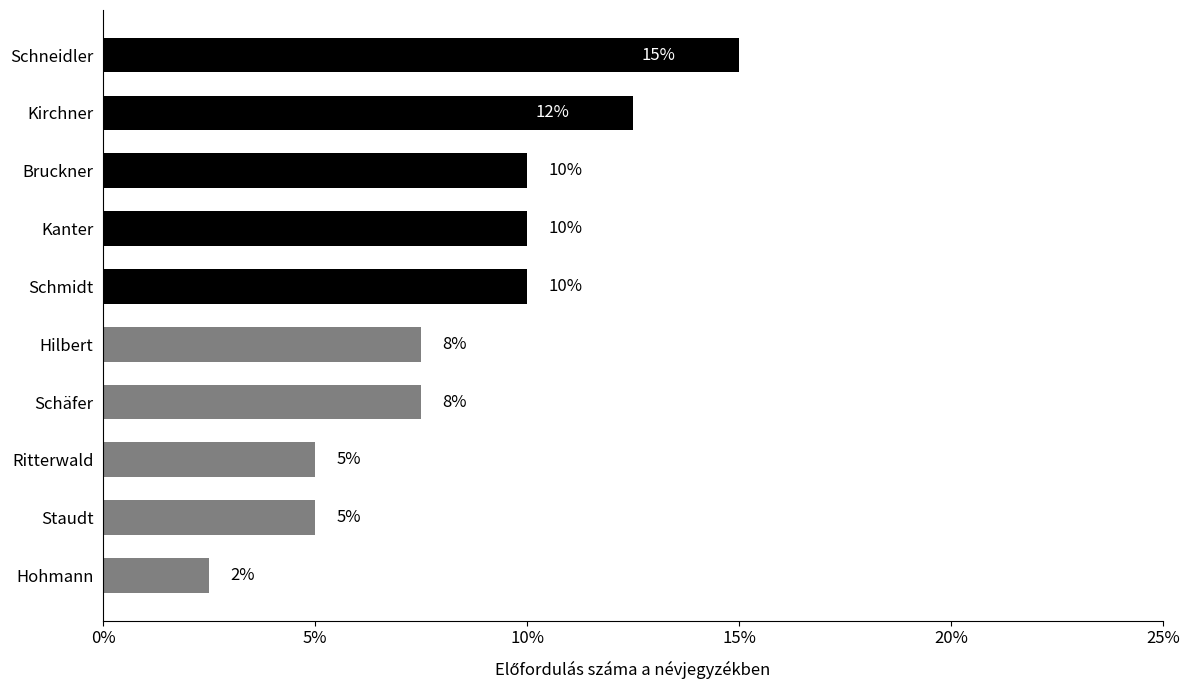

The value at Hohmann is 2.5. True or false?

True